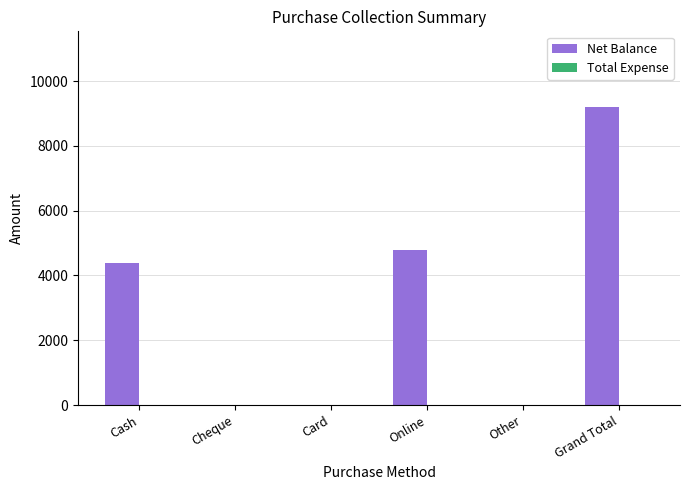

Which category has the highest value across all series?

Grand Total